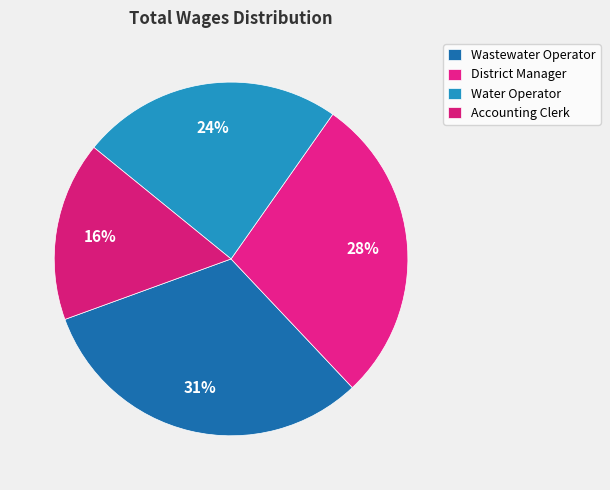

How many slices are in this pie chart?

4